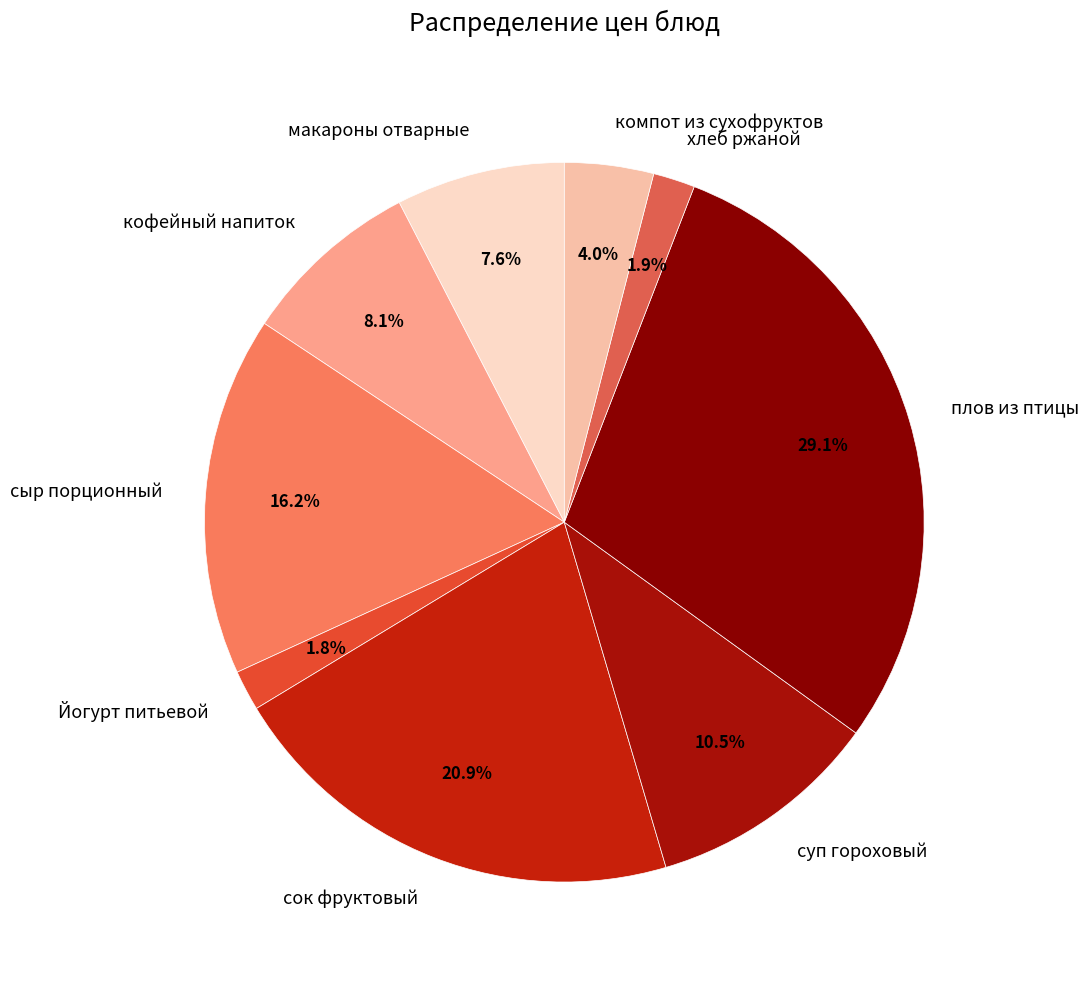

To the nearest percent, what percentage of the pie is макароны отварные?

8%